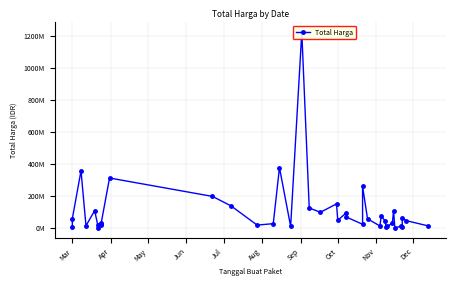

How many interior local peaks (higher than both neighbors) does the data have?

13